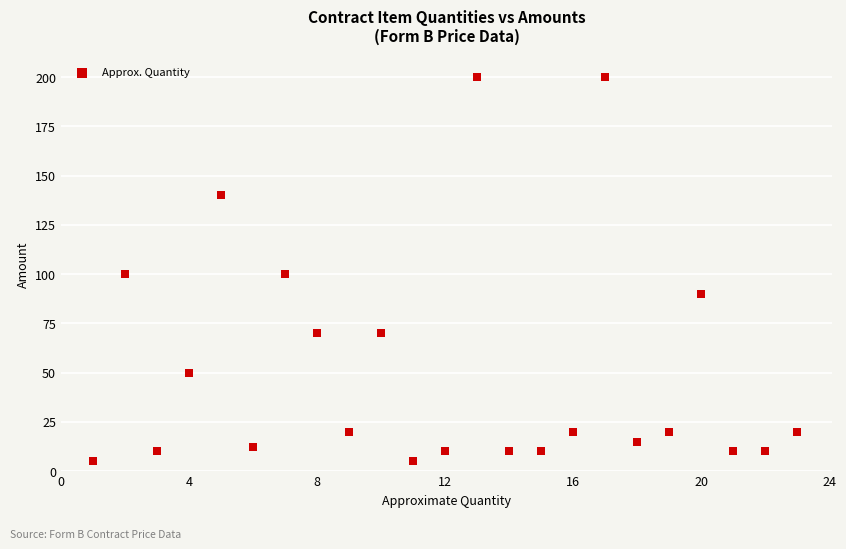

What is the range of Y values (max minus min)?

195